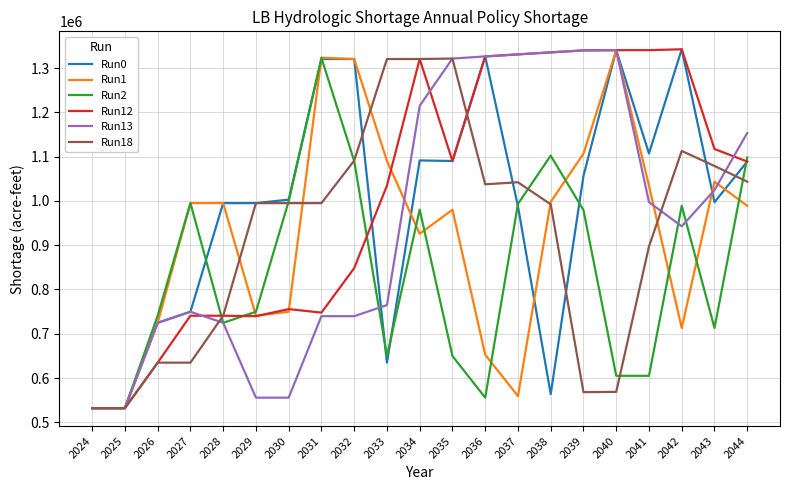

Is the value of Run1 at 2039 greater than the value of Run13 at 2035?

No